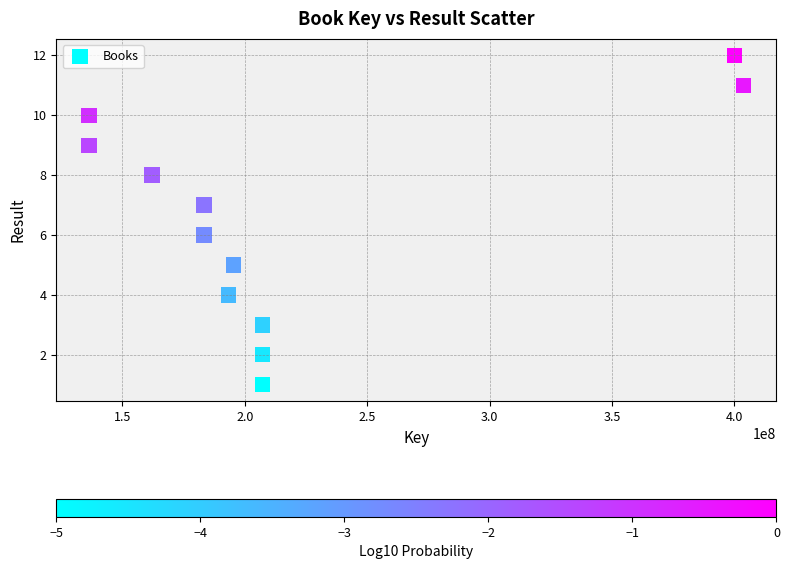

What is the range of X values (max minus min)?

267590821